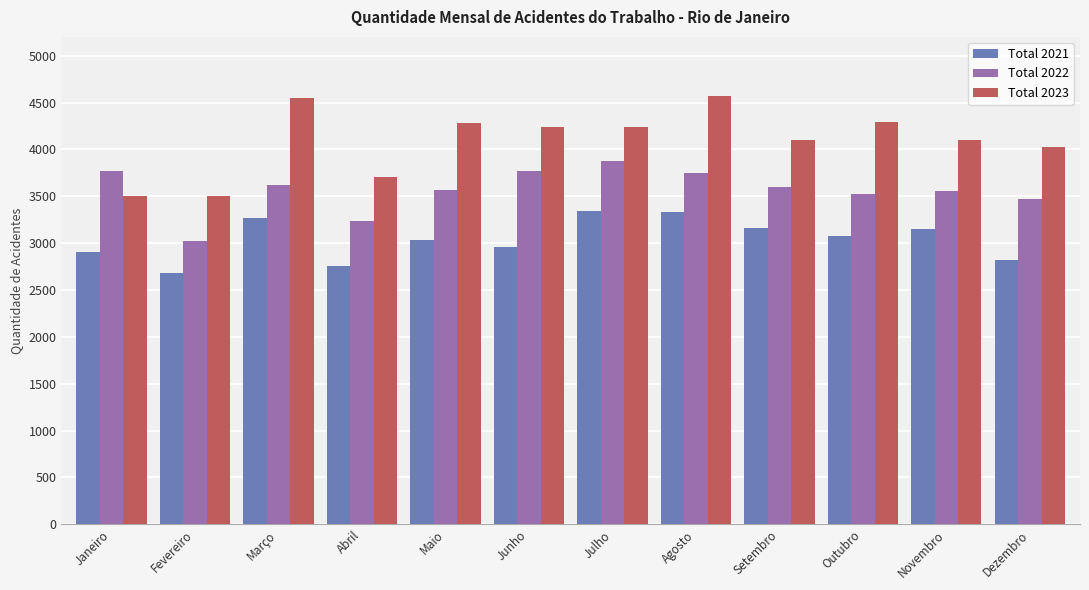

What is the difference between the maximum and minimum values in the Total 2023 series?

1064